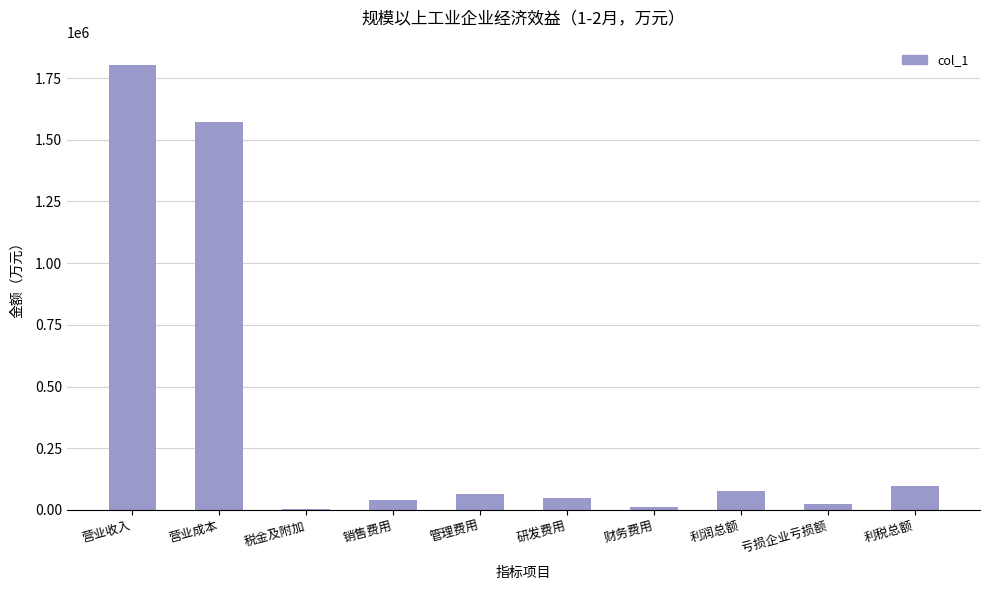

The chart shows a value of 22496.6 at 亏损企业亏损额. True or false?

True